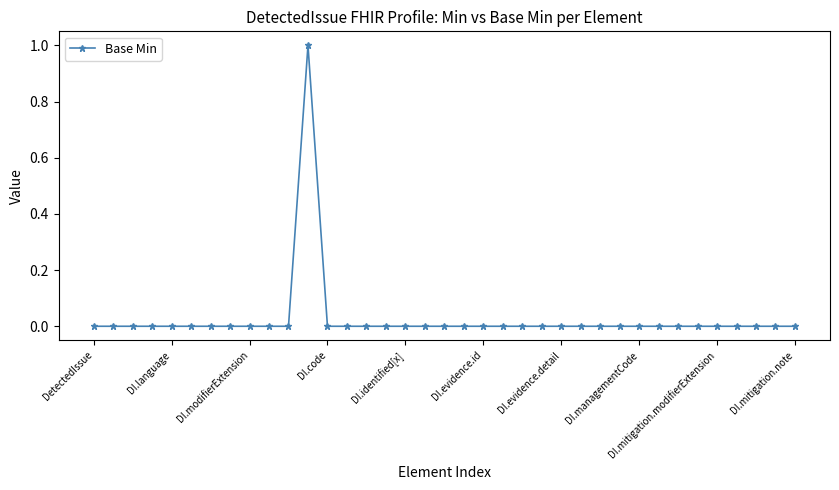

What is the maximum value shown in the chart?

1